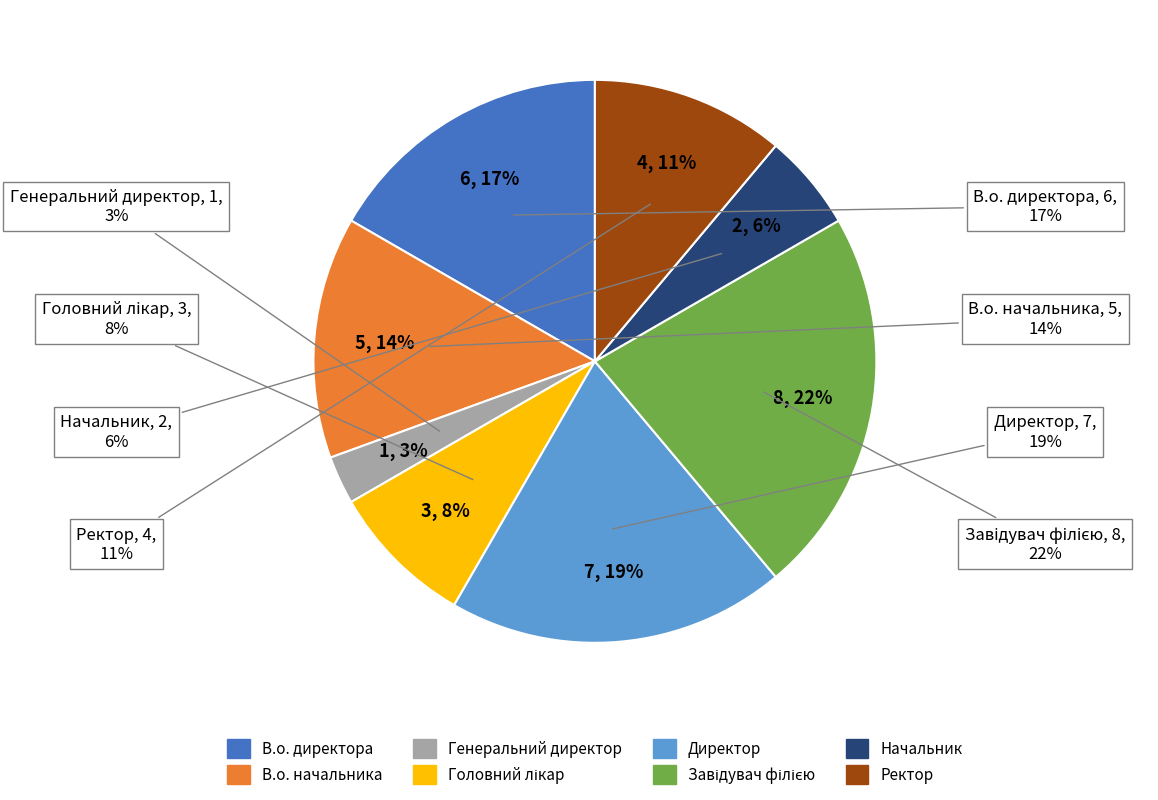

True or false: Генеральний директор accounts for 9% of the total.

False